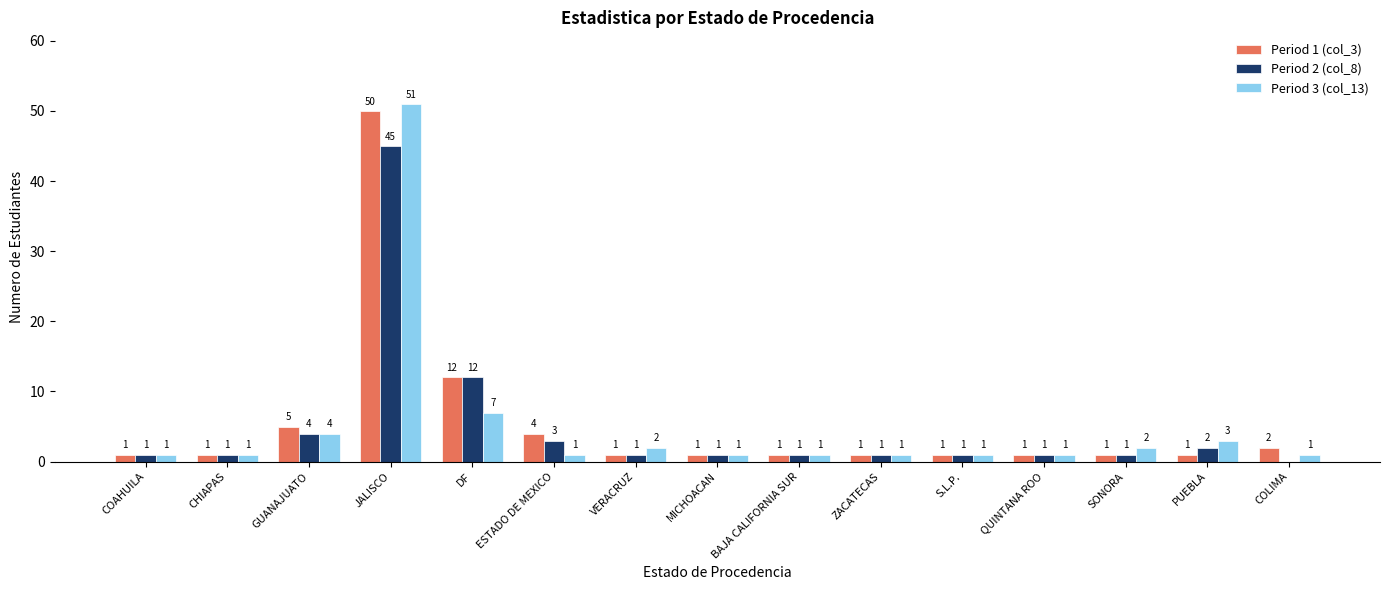

Which category has the highest value in the Period 3 (col_13) series?

JALISCO